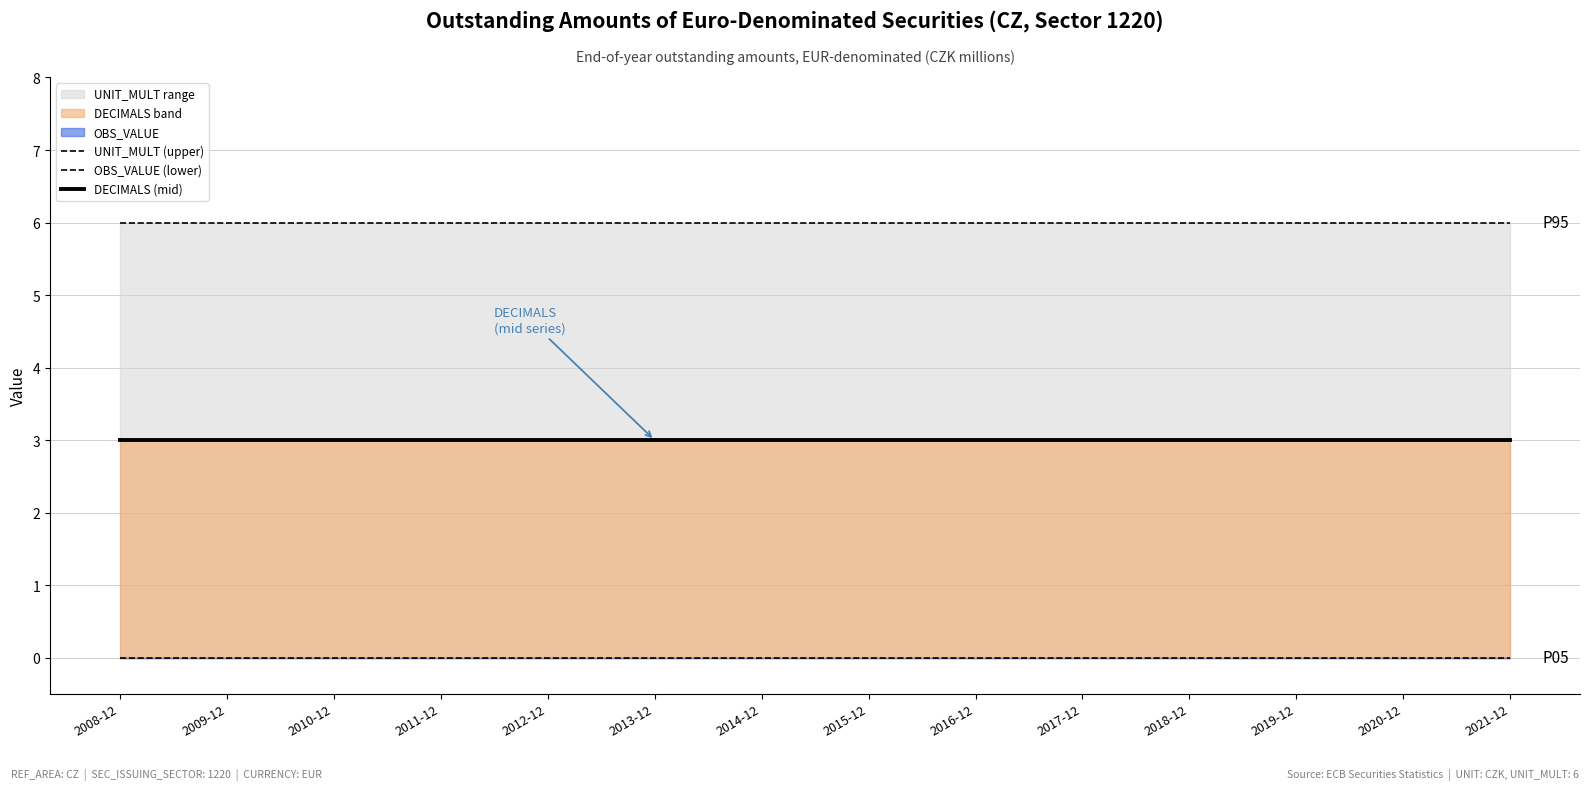

What is the sum of the UNIT_MULT (upper) values at 2016-12 and 2010-12?

12